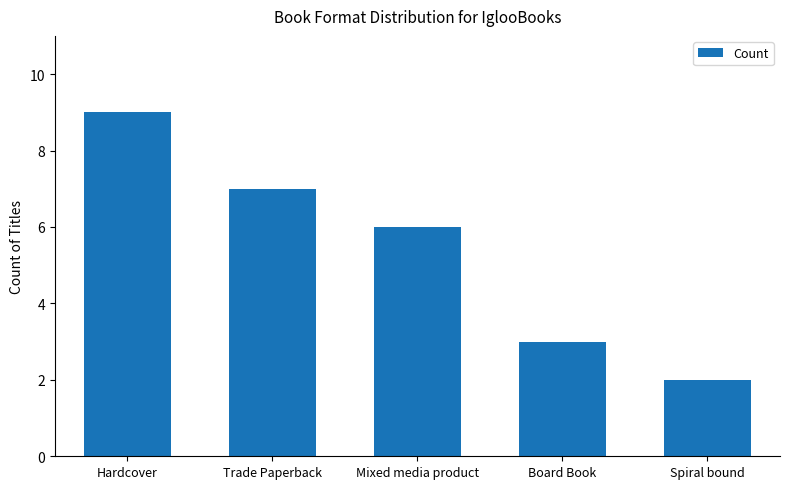

What is the value of the 3rd bar from the left?

6